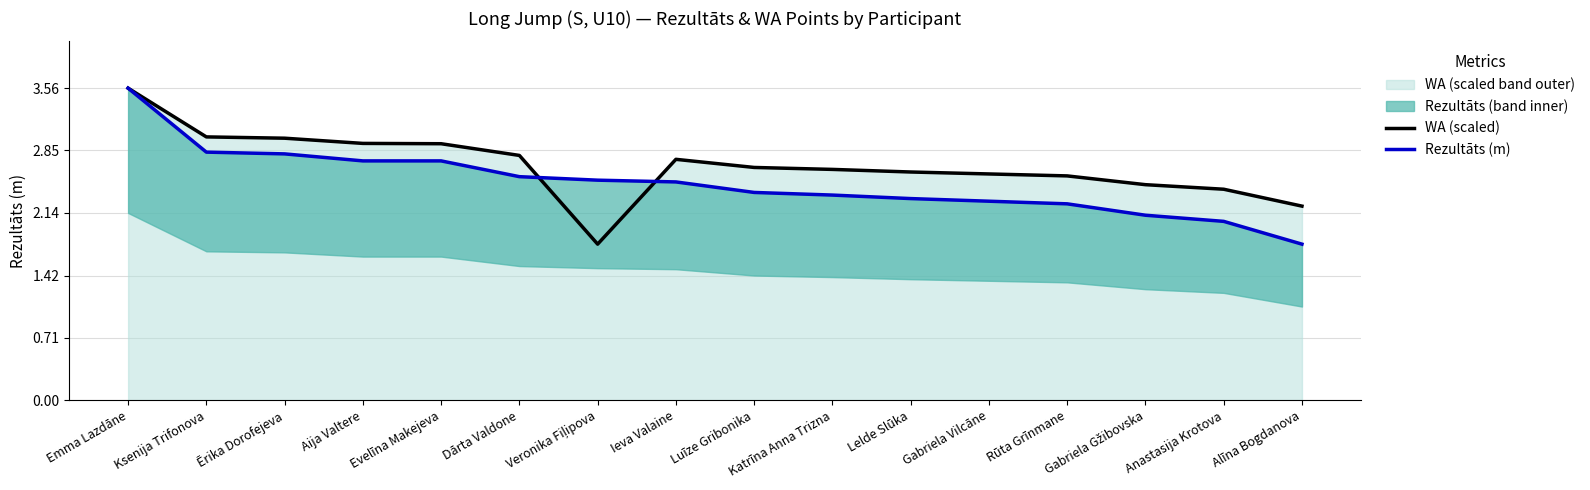

The value of Rezultāts (m) at Veronika Fiļipova is 1.1. True or false?

False